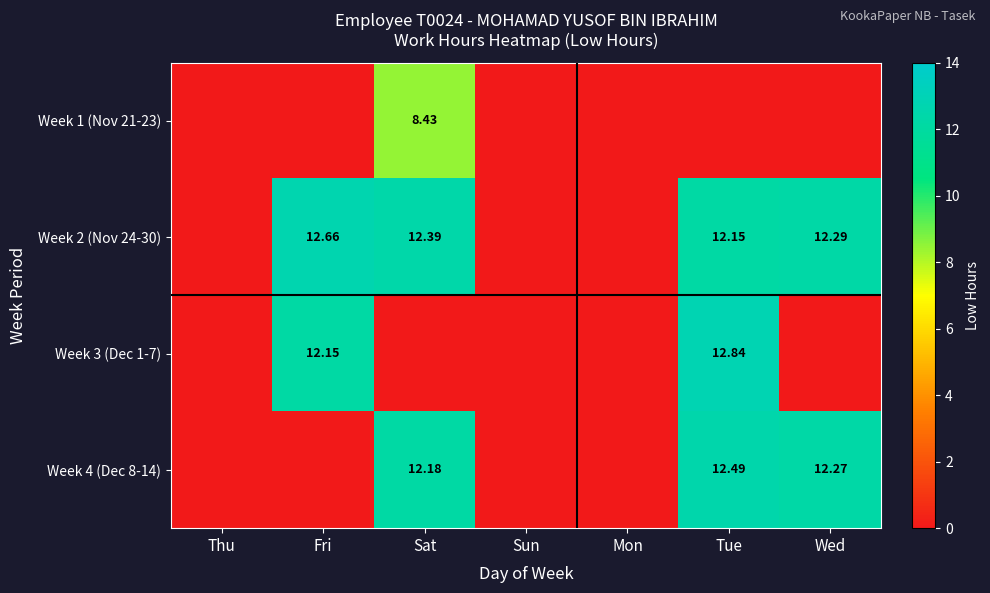

Which label corresponds to the largest value in the chart?

Tue